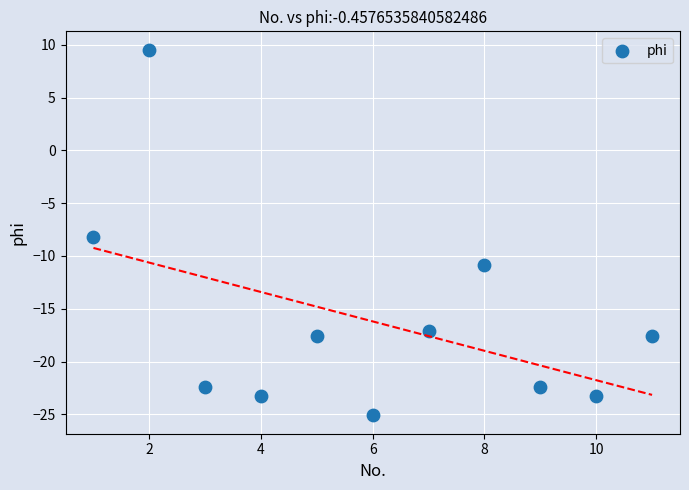

What Y value in the scatter plot is closest to -7?

-8.2